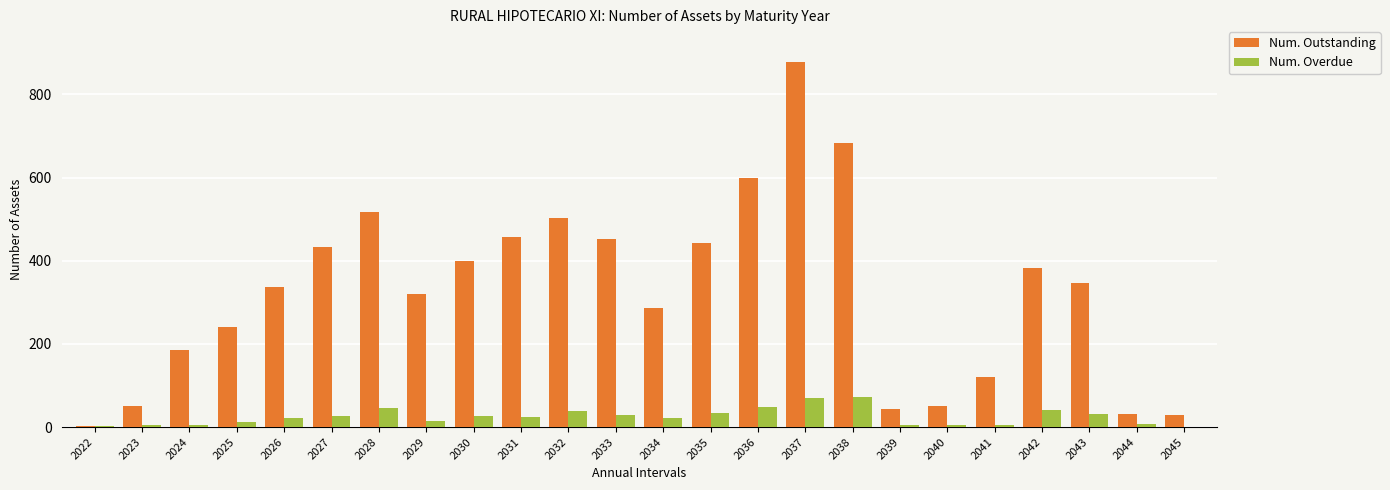

What is the difference between the Num. Overdue values at 2029 and 2031?

8